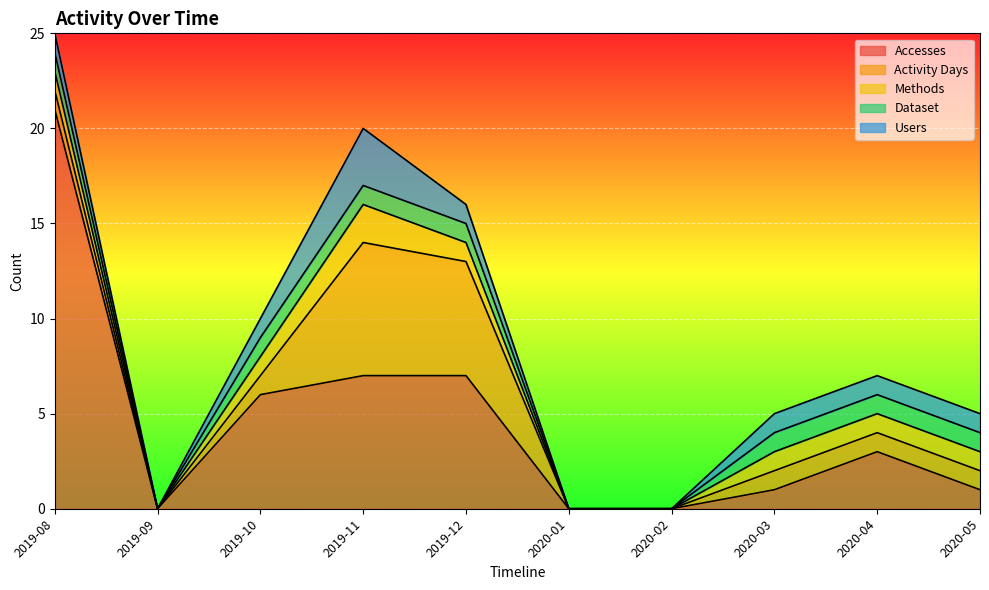

What is the difference between the maximum and minimum values in the Dataset series?

1